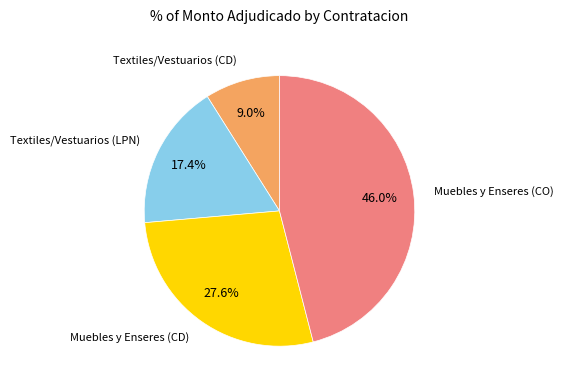

Is there any slice that represents more than half of the pie?

No